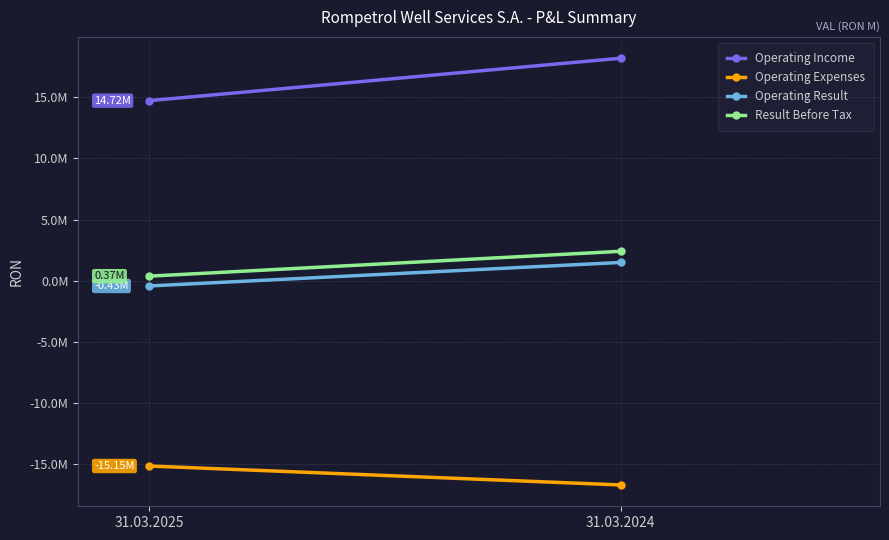

List the labels in order of Operating Expenses value, smallest first.

31.03.2024, 31.03.2025